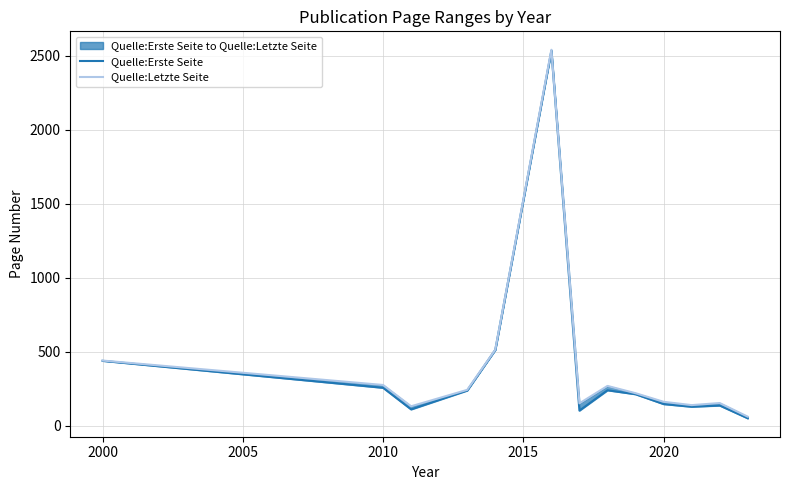

How many data points in Quelle:Erste Seite are less than 213?

6